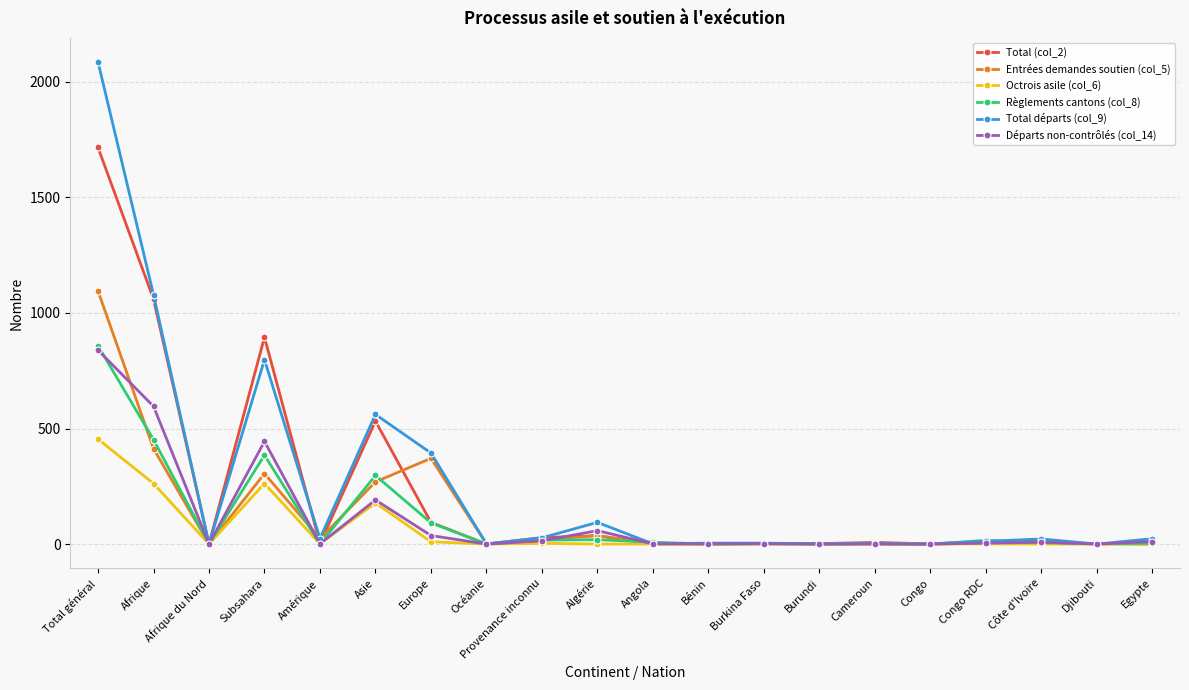

At which category does Octrois asile (col_6) reach its first local peak?

Subsahara